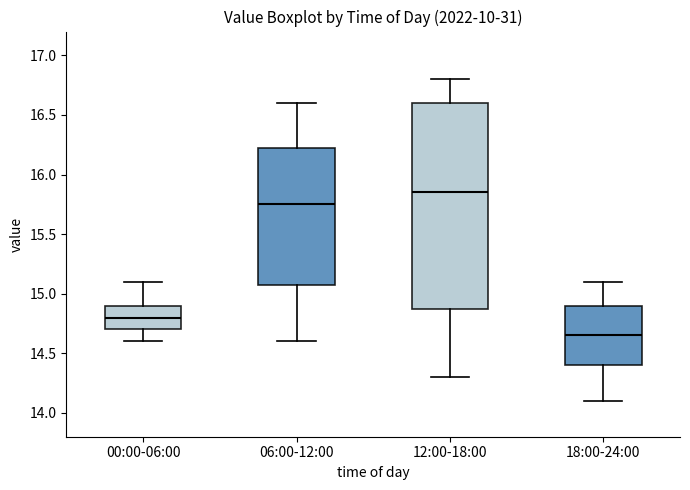

Reading left to right, transcribe this box plot: for each box, give where its median line is, the range the box spans, and where its two whiskers end, as read against the y-axis. The values are not printed on the chart, so give them approximately, as read against the axis.

00:00-06:00: median 14.80, box 14.70 to 14.90, whiskers 14.60 to 15.10
06:00-12:00: median 15.75, box 15.10 to 16.25, whiskers 14.60 to 16.60
12:00-18:00: median 15.85, box 14.90 to 16.60, whiskers 14.30 to 16.80
18:00-24:00: median 14.65, box 14.40 to 14.90, whiskers 14.10 to 15.10